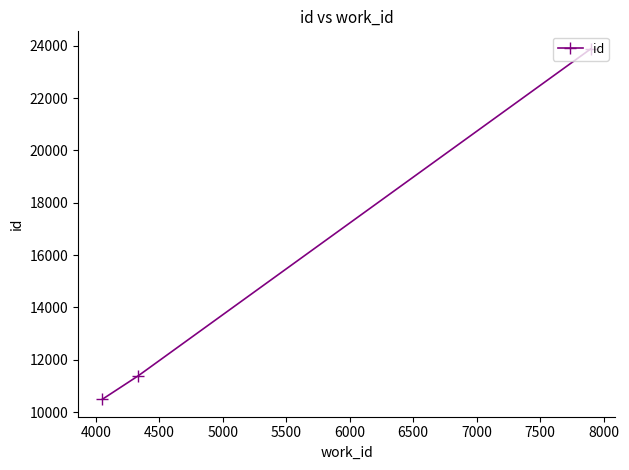

What is the value of the 3rd point from the left?

23881